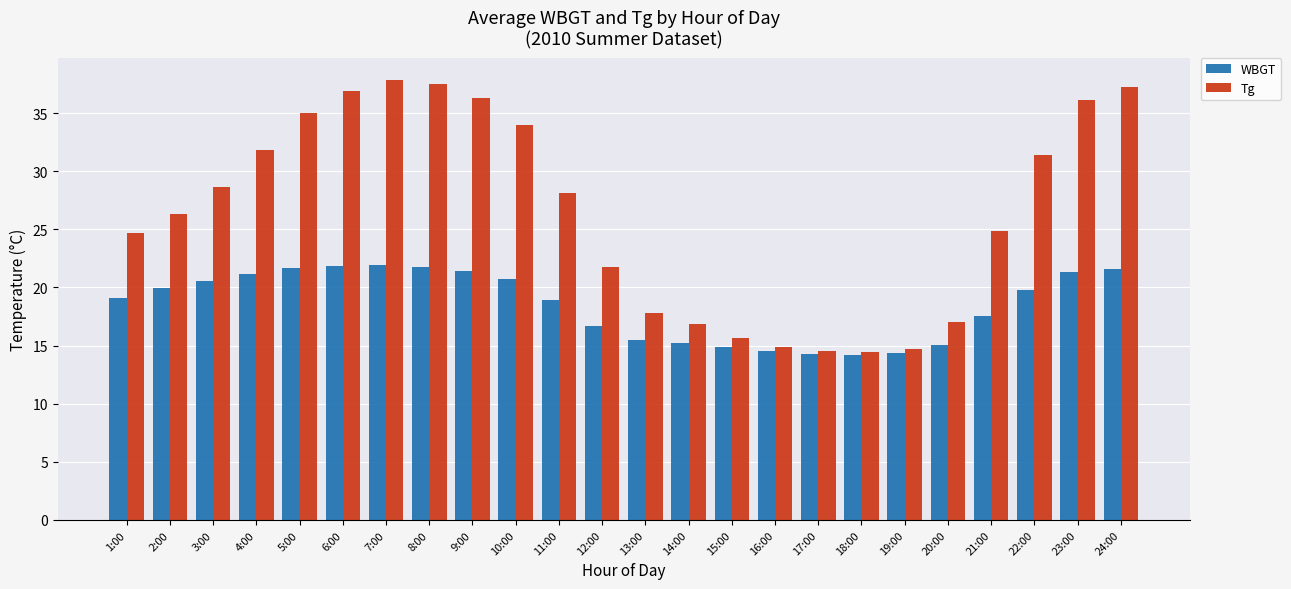

How many data points in Tg are less than 28?

12